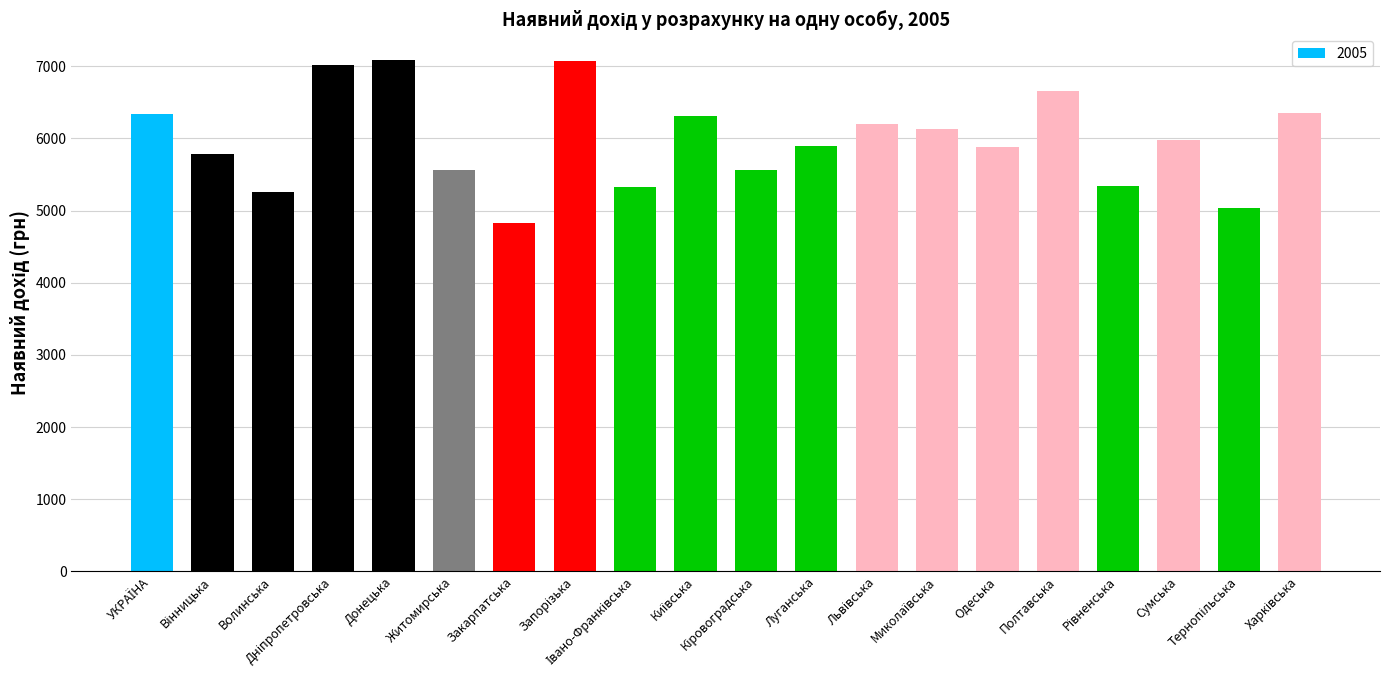

Does the chart contain stacked bars?

No